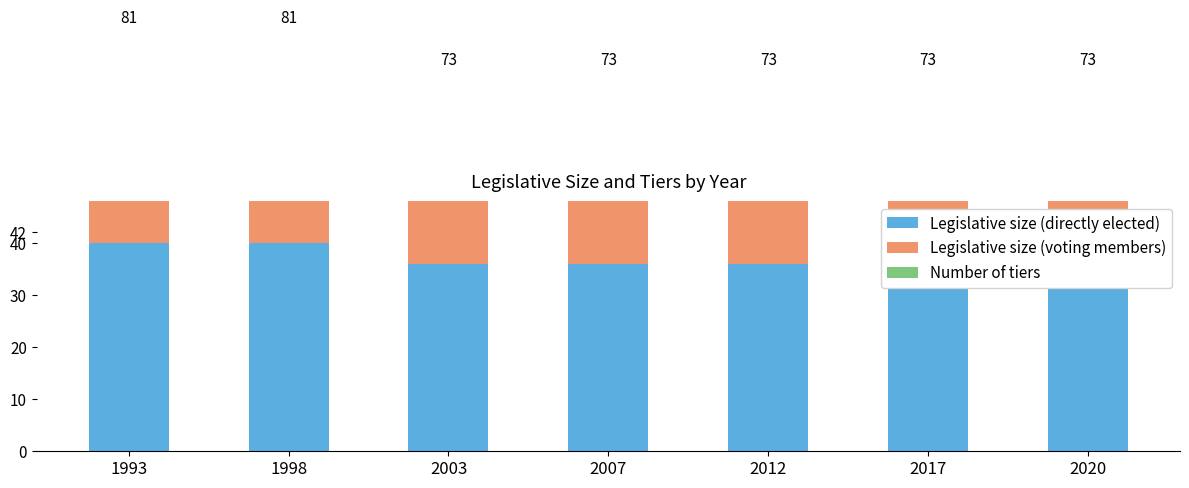

Rank the series at 2007 from lowest to highest value.

Number of tiers, Legislative size (directly elected), Legislative size (voting members)